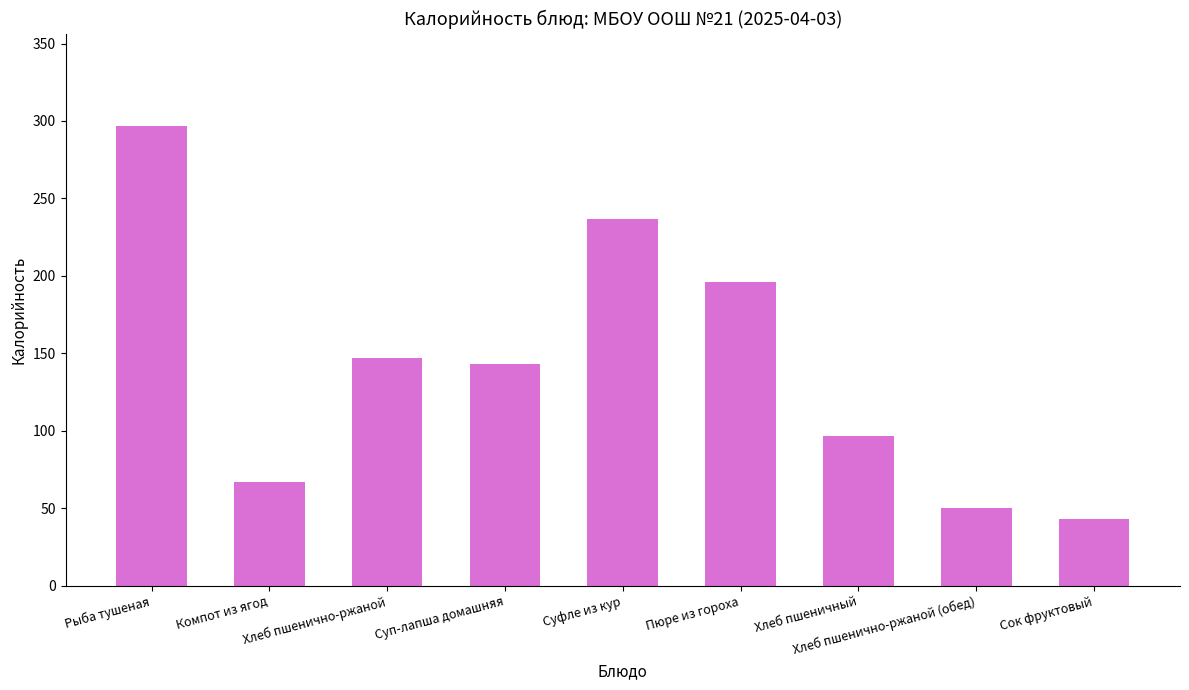

Which has a higher value, Хлеб пшеничный or Суфле из кур?

Суфле из кур